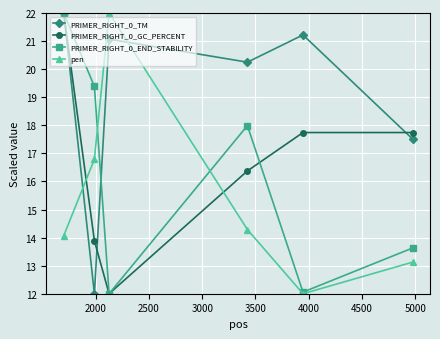

What is the difference between the maximum and minimum values in the pen series?

10.0